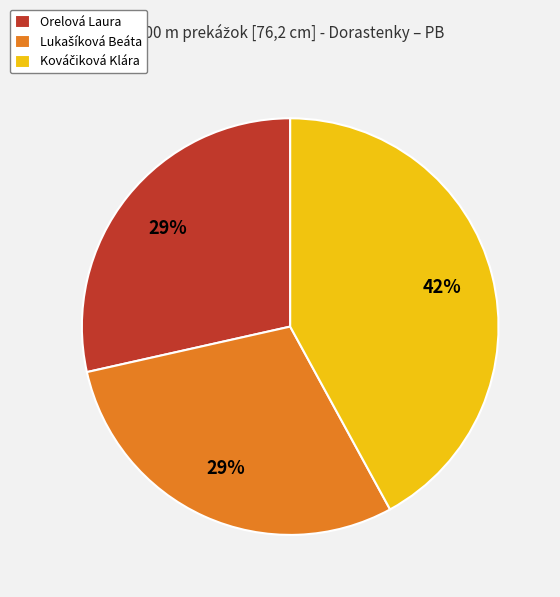

The Orelová Laura slice represents 29% of the pie. True or false?

True